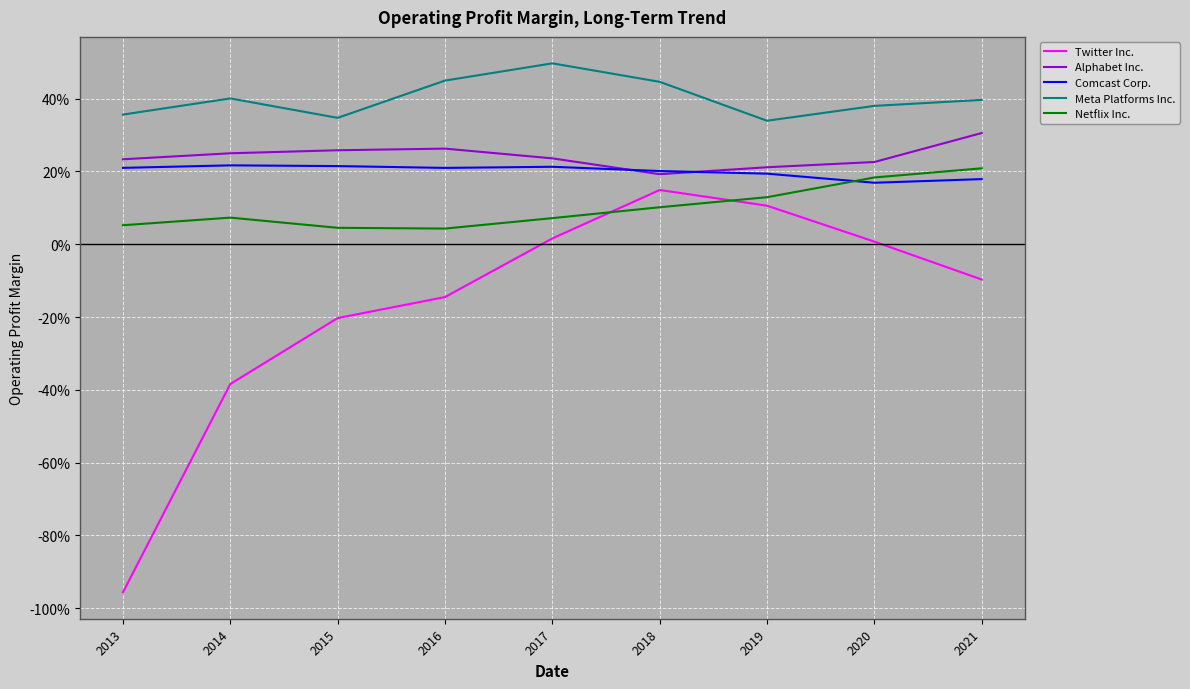

What are all the series names shown in the legend?

Twitter Inc., Alphabet Inc., Comcast Corp., Meta Platforms Inc., Netflix Inc.